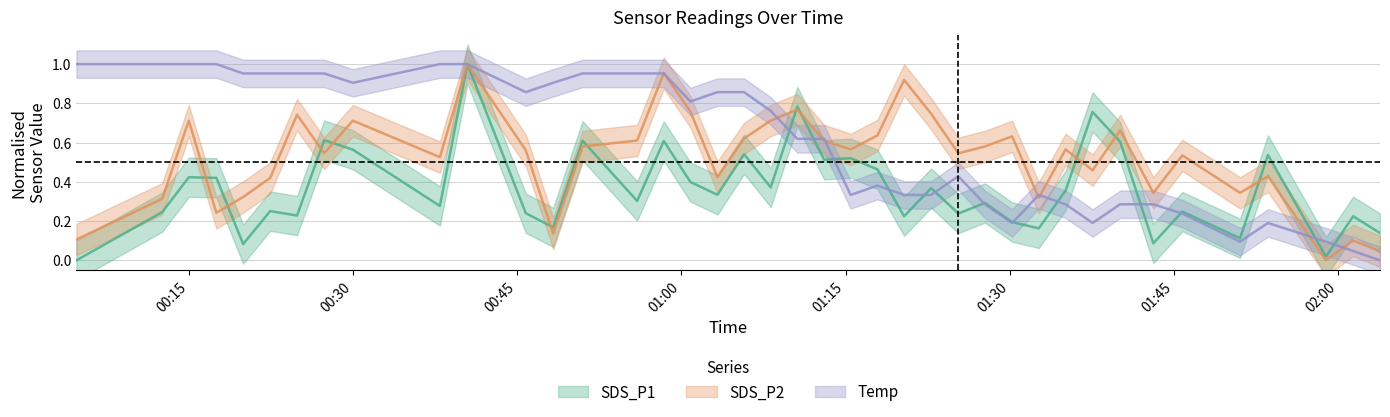

List the labels in order of SDS_P2 value, smallest first.

2021/11/12 01:58:53, 2021/11/12 02:03:49, 2021/11/12 02:01:22, 2021/11/12 00:04:45, 2021/11/12 00:48:18, 2021/11/12 00:17:32, 2021/11/12 00:12:35, 2021/11/12 01:32:39, 2021/11/12 00:19:59, 2021/11/12 01:43:07, 2021/11/12 01:51:02, 2021/11/12 00:22:27, 2021/11/12 01:03:18, 2021/11/12 01:53:35, 2021/11/12 01:37:34, 2021/11/12 00:37:57, 2021/11/12 01:45:46, 2021/11/12 00:27:23, 2021/11/12 01:25:18, 2021/11/12 00:45:48, 2021/11/12 01:15:28, 2021/11/12 01:35:06, 2021/11/12 00:50:59, 2021/11/12 01:27:44, 2021/11/12 00:55:58, 2021/11/12 01:13:03, 2021/11/12 01:05:44, 2021/11/12 01:30:13, 2021/11/12 01:17:55, 2021/11/12 01:40:05, 2021/11/12 00:15:01, 2021/11/12 00:30:00, 2021/11/12 01:08:10, 2021/11/12 00:24:54, 2021/11/12 01:22:49, 2021/11/12 01:00:50, 2021/11/12 01:10:36, 2021/11/12 01:20:21, 2021/11/12 00:58:24, 2021/11/12 00:40:28